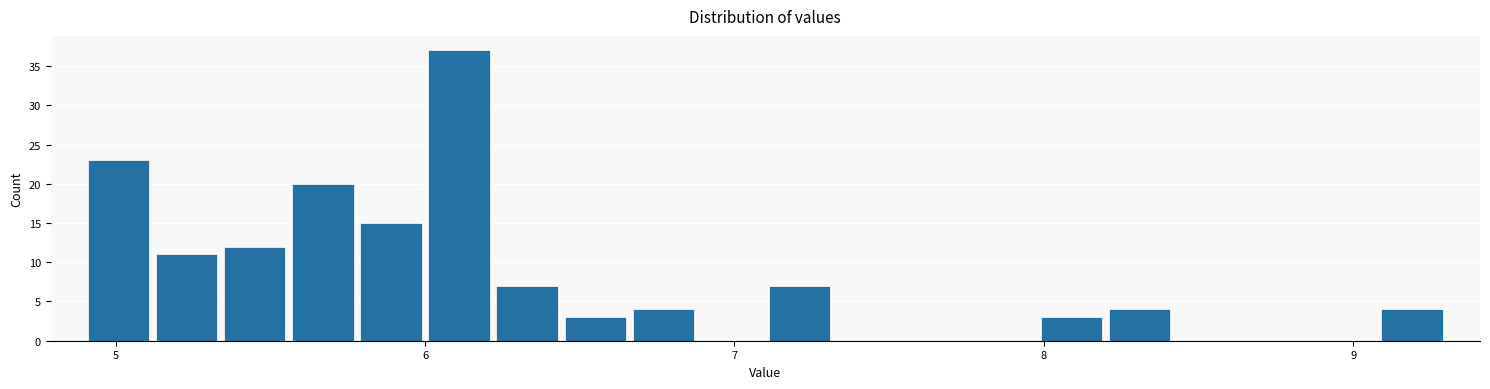

Read against the x-axis, roughly where is the centre of the tallest bar?

6.1